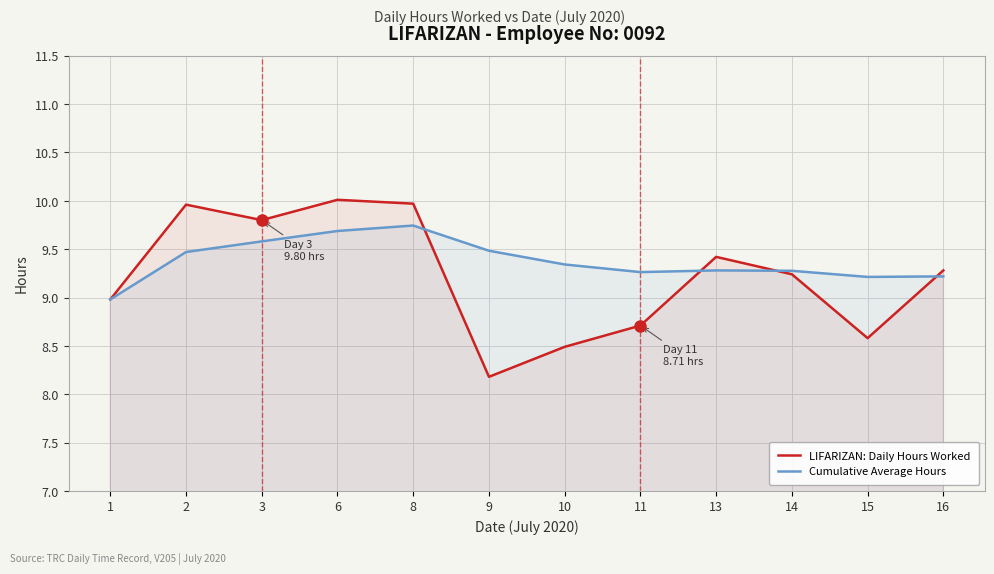

What is the sum of all LIFARIZAN: Daily Hours Worked values?

110.6